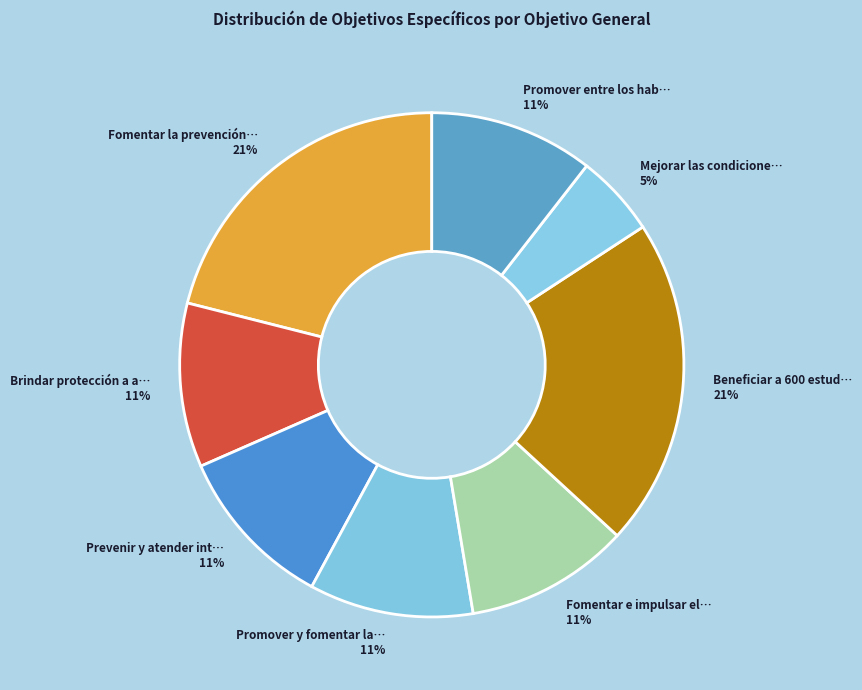

How many segments does this pie chart have?

8